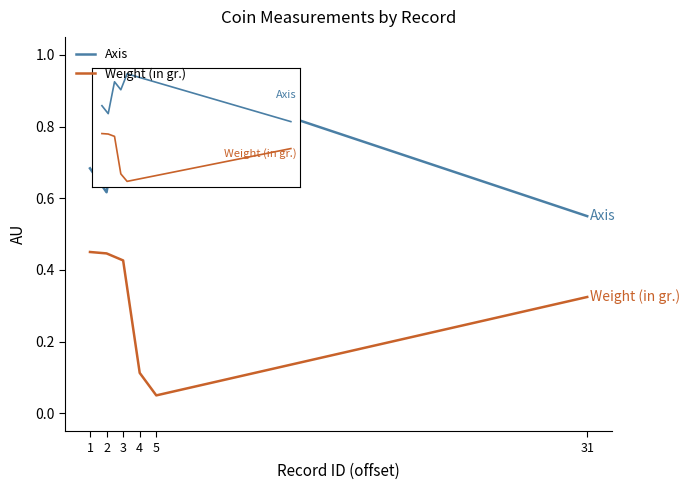

In Weight (in gr.), how many points are lower than both neighbors (excluding endpoints)?

1